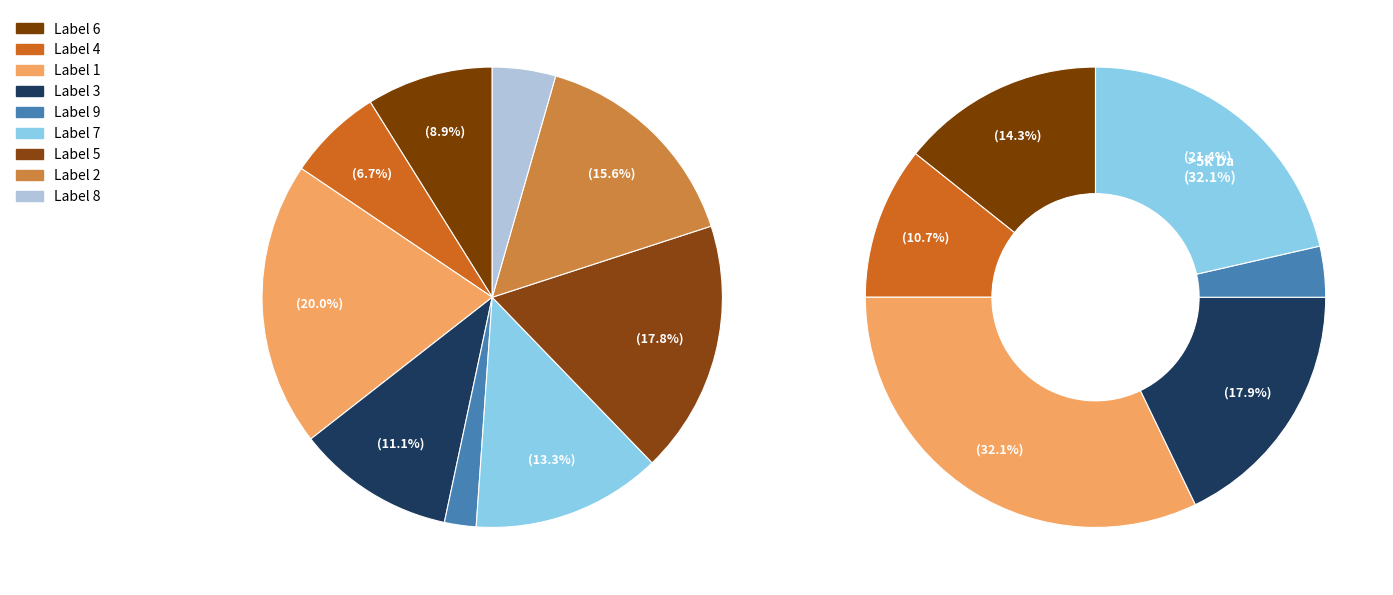

What percentage is the 5 slice, to the nearest percent?

18%